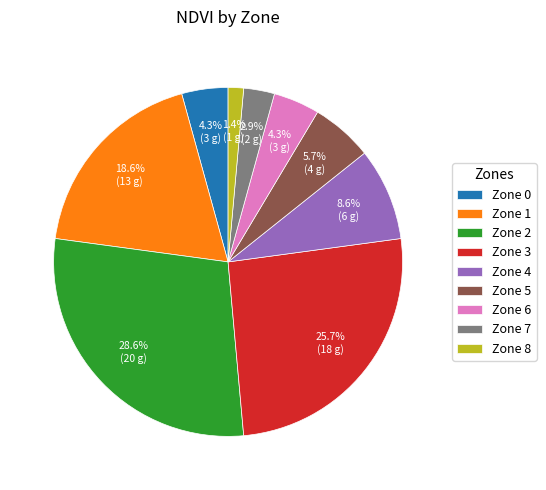

Between Zone 8 and Zone 2, which is larger?

Zone 2